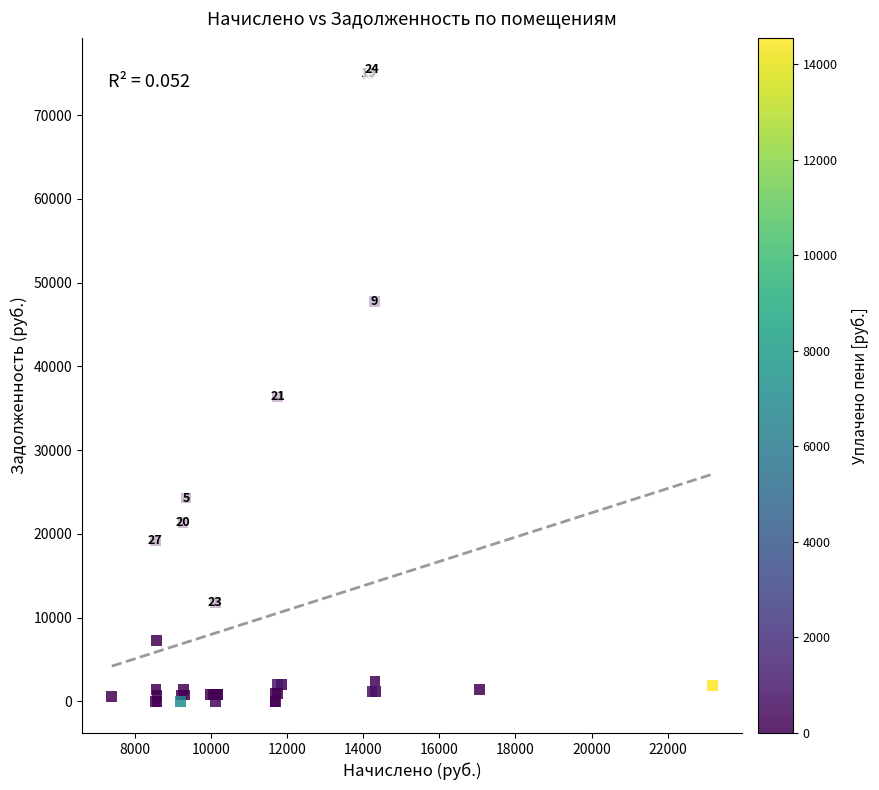

What Y value in the scatter plot is closest to 37721?

36349.4